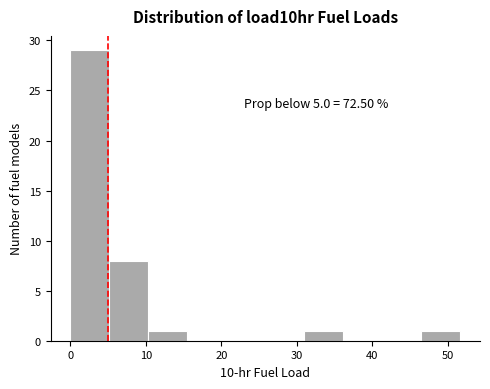

Over which range of the x-axis is the bar tallest?

0 to 5